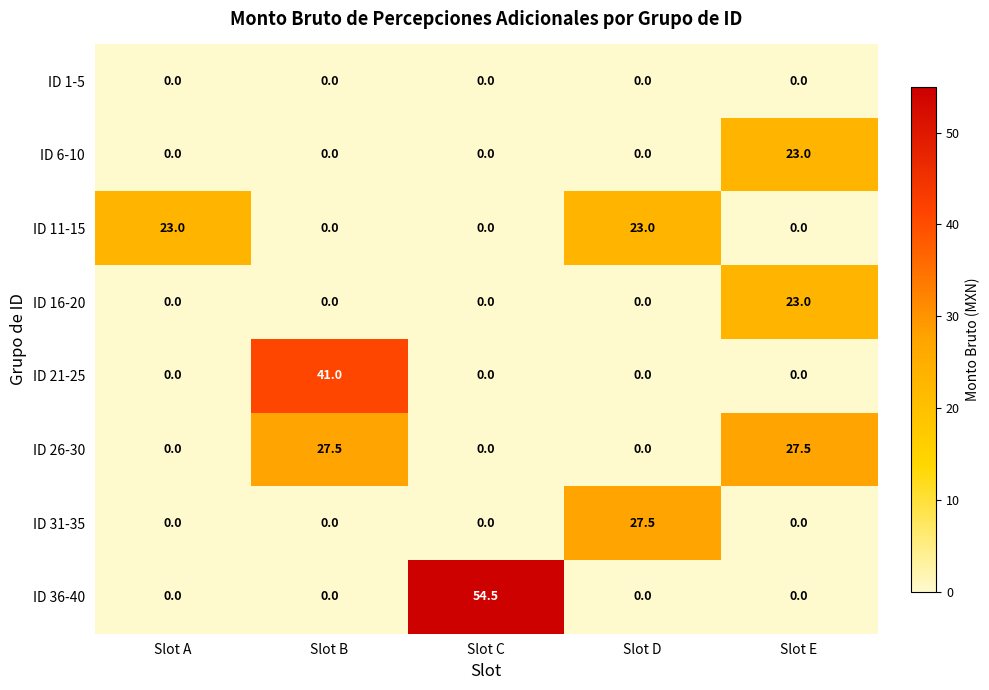

The value of ID 31-35 at Slot D is 27.5. True or false?

True